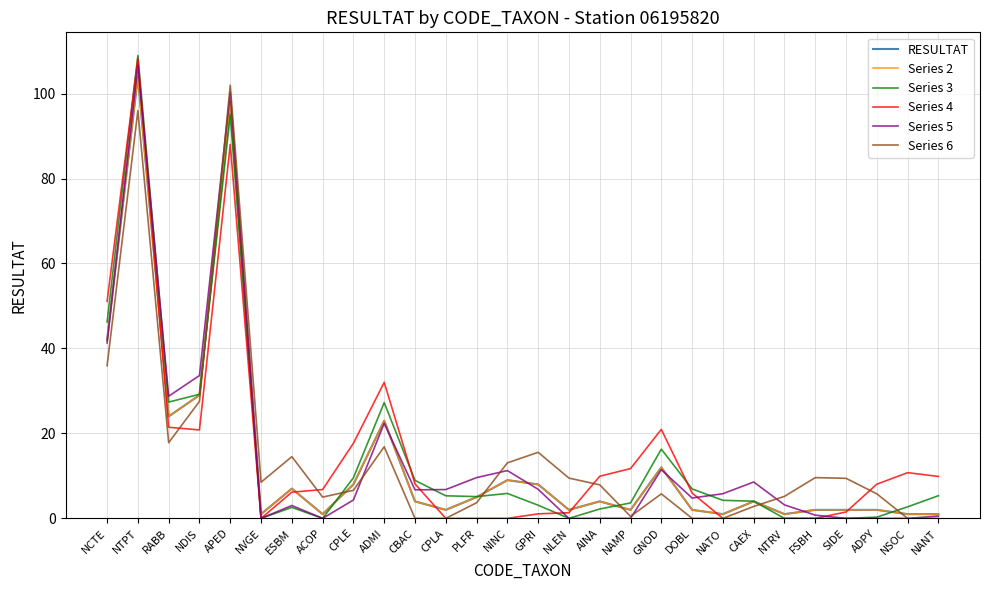

Does the chart display data point markers on the line(s)?

No